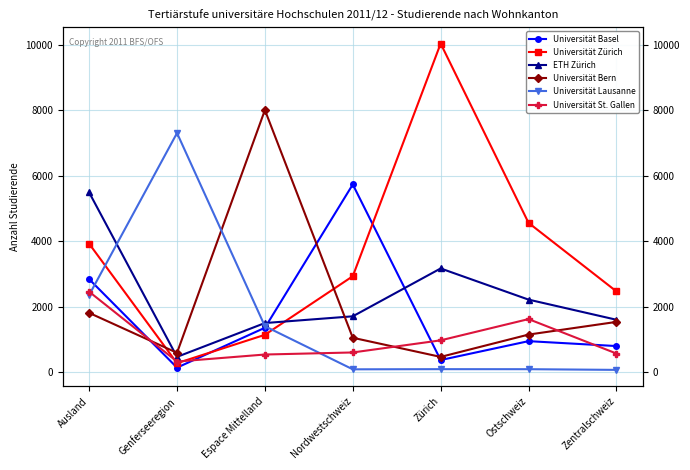

Where is the first local minimum for Universität Lausanne?

Nordwestschweiz